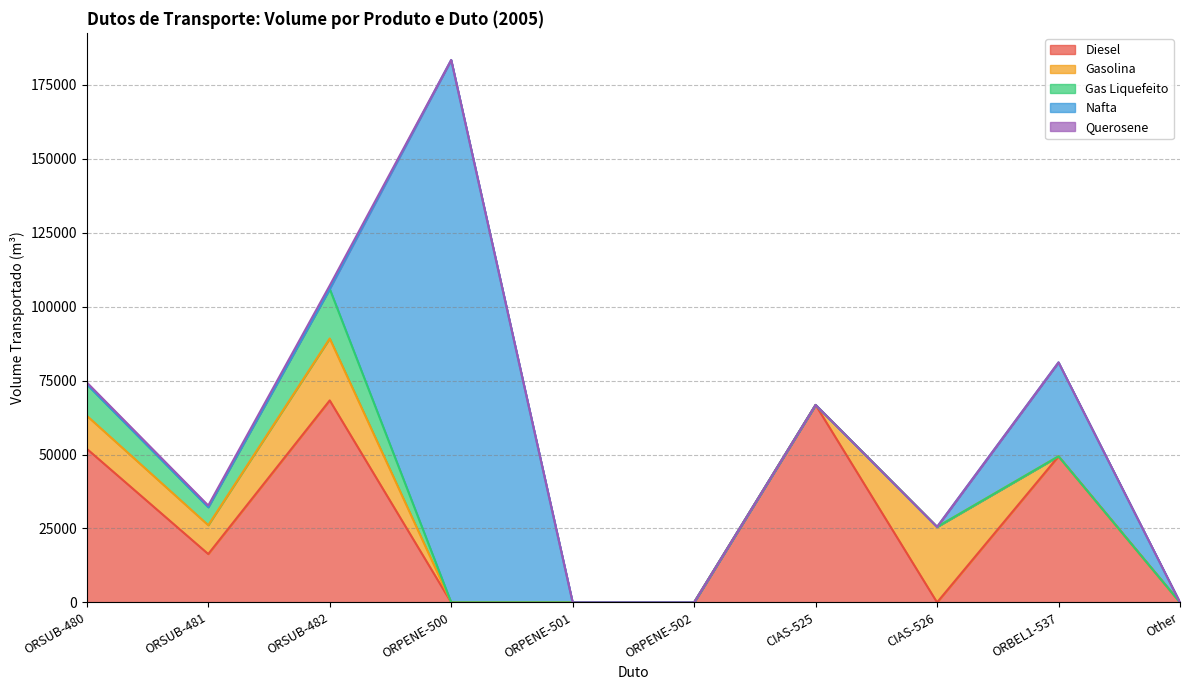

Reading right to left, transcribe all the data shown in this chart.

Diesel: 0	49407	0	66784	0	0	0	68310	16361	51949
Gasolina: 0	0	25530	0	0	0	0	20944	9754	11190
Gas Liquefeito: 0	0	0	0	0	0	0	16786	6104	10682
Nafta: 0	31769	0	0	0	0	183453	0	0	0
Querosene: 0	0	0	0	0	0	0	1128	547	581